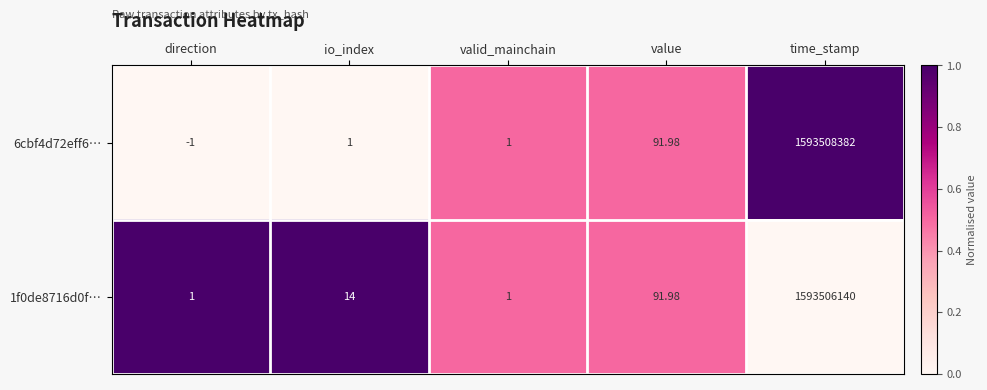

At which category is the sum across all series the highest?

time_stamp